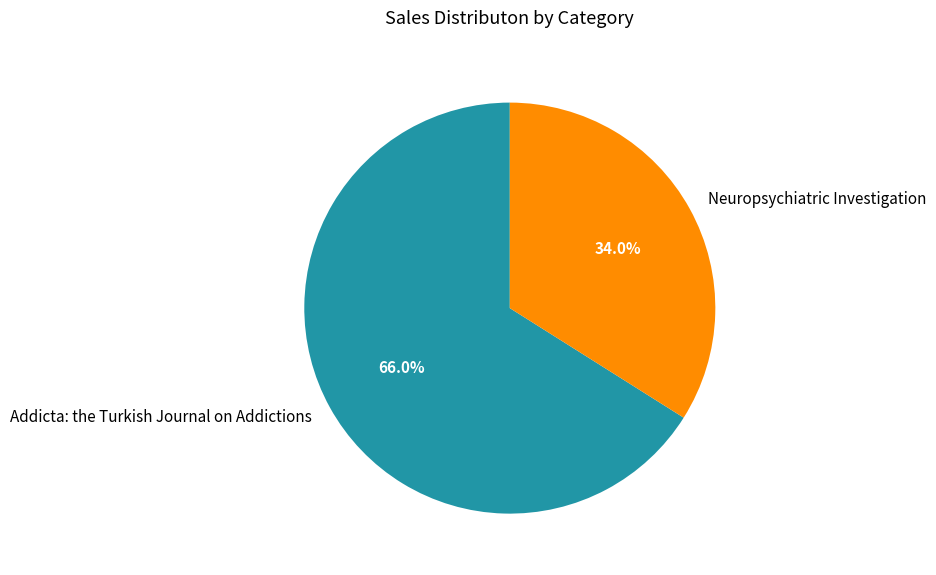

To the nearest percent, what is the combined percentage of Addicta: the Turkish Journal on Addictions and Neuropsychiatric Investigation?

100%